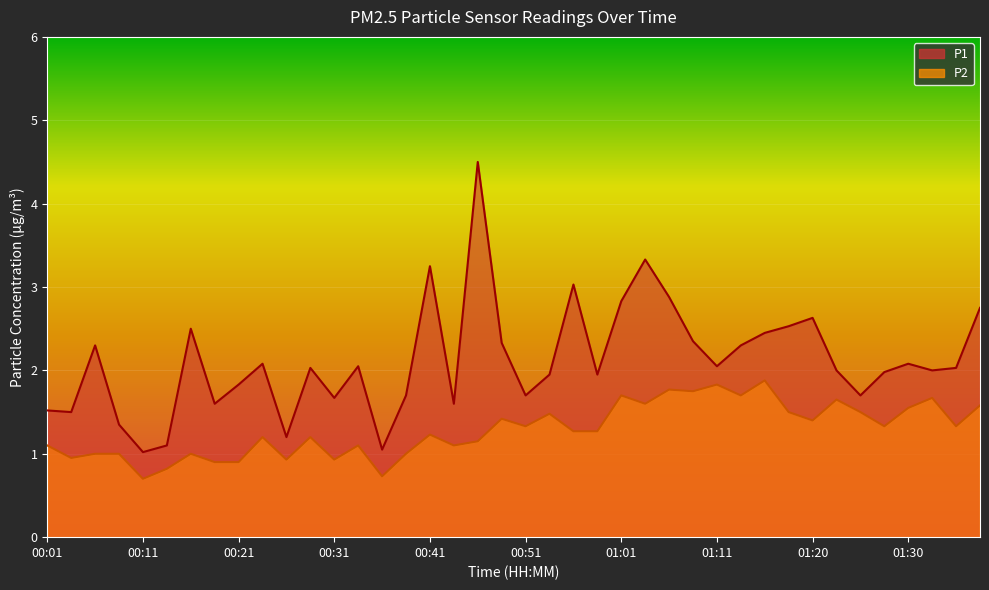

Rank the series by their maximum value, from lowest to highest.

P2, P1